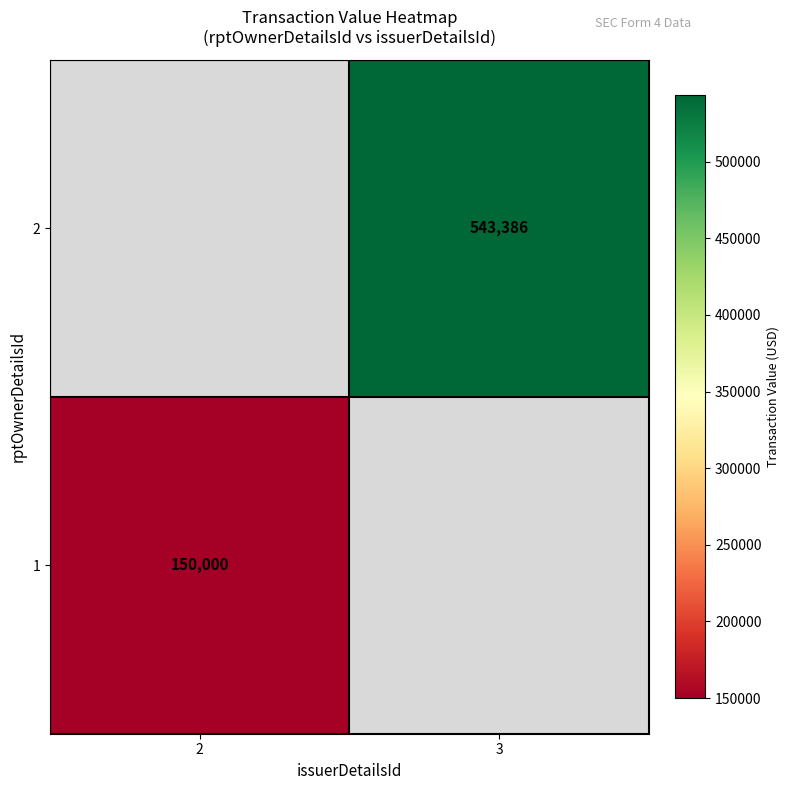

Is the value of 2 at 3 greater than the value of 1 at 2?

Yes